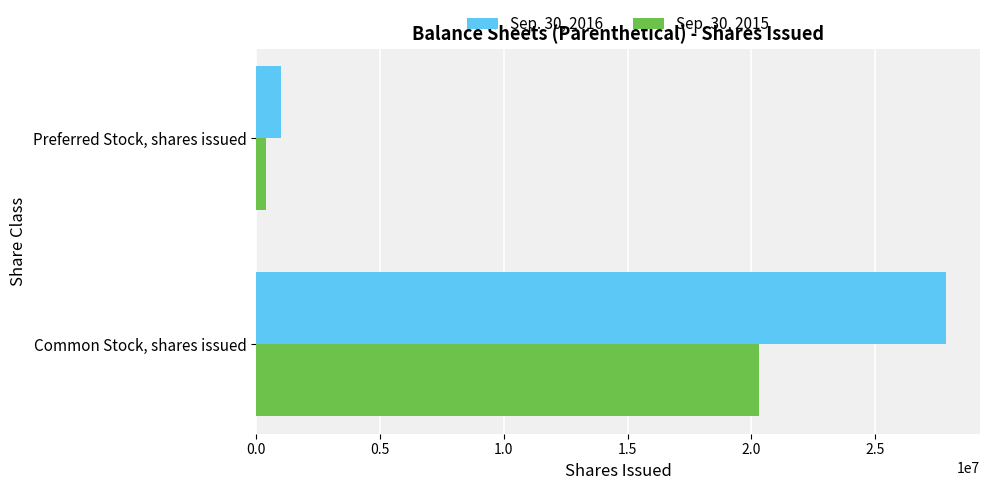

Which series has the largest range (max minus min)?

Sep. 30, 2016